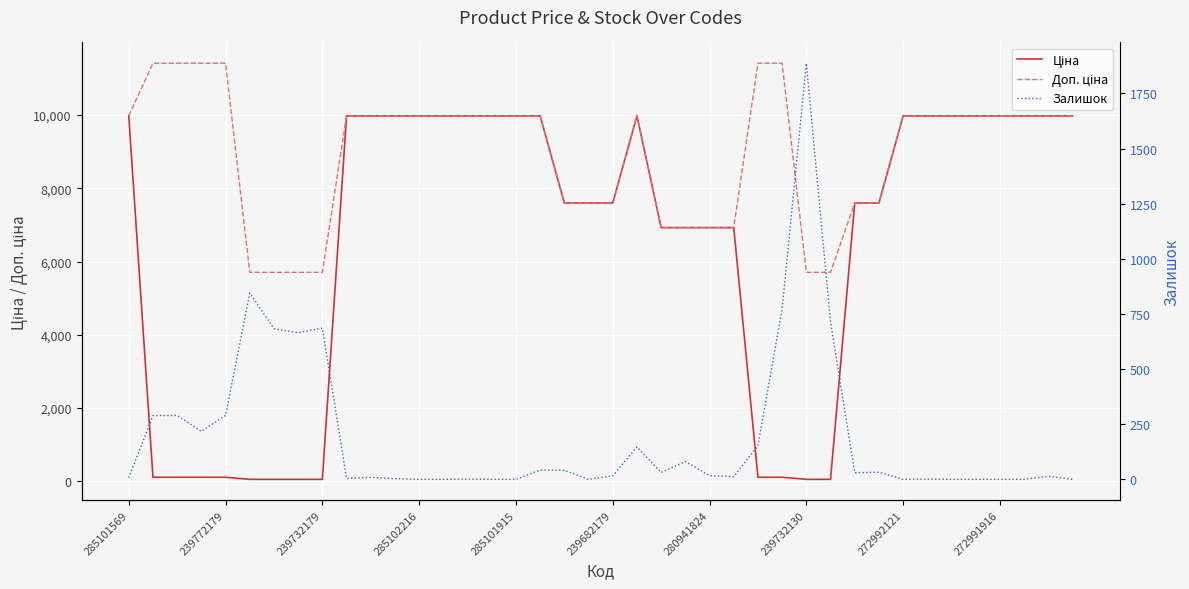

What is the value of the Залишок point at the 29th from the left?

1887.0